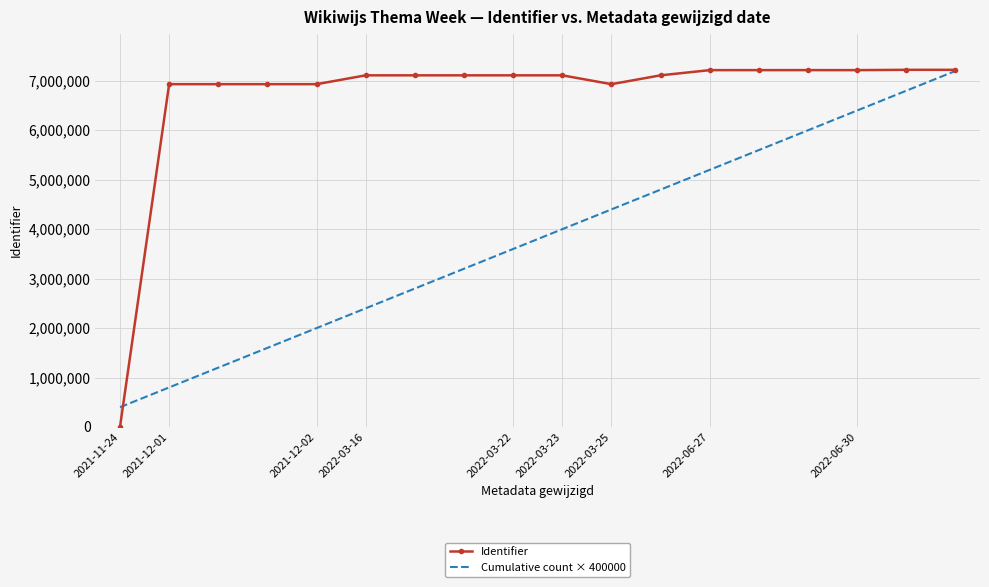

Which series has the largest total across all categories?

Identifier